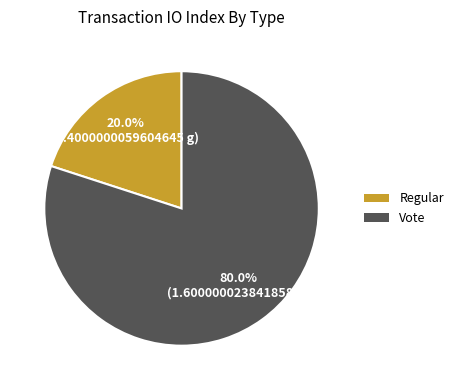

What is the majority slice?

Vote